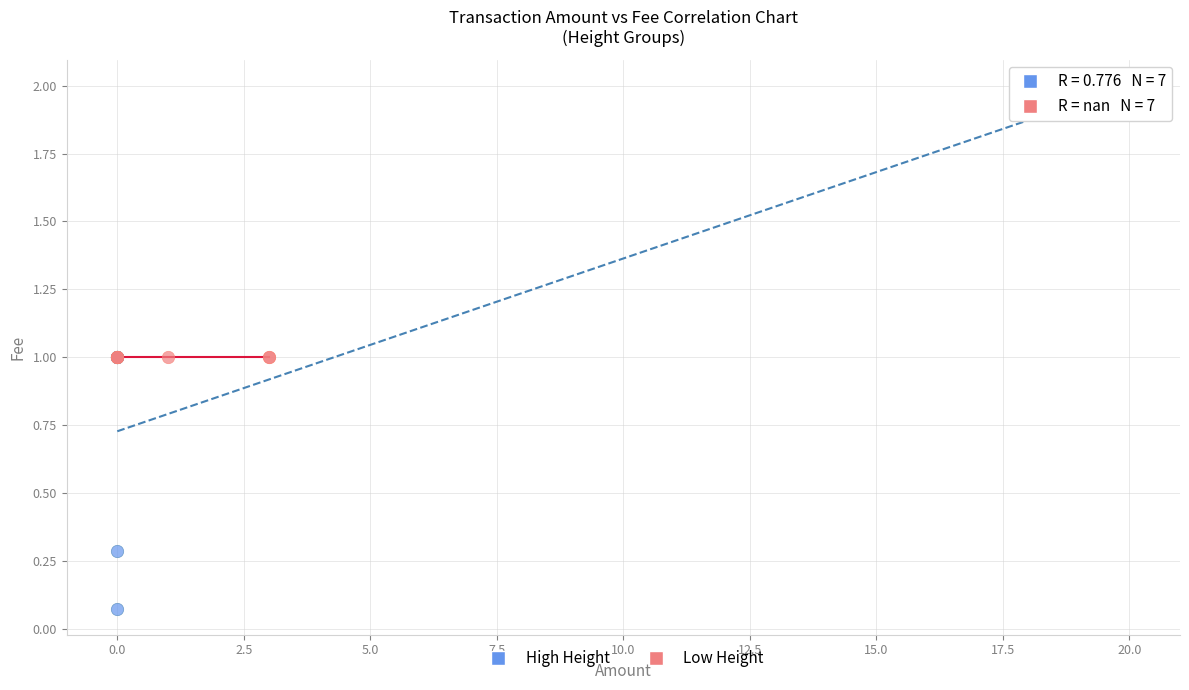

Which series reaches the minimum Y coordinate?

High Height